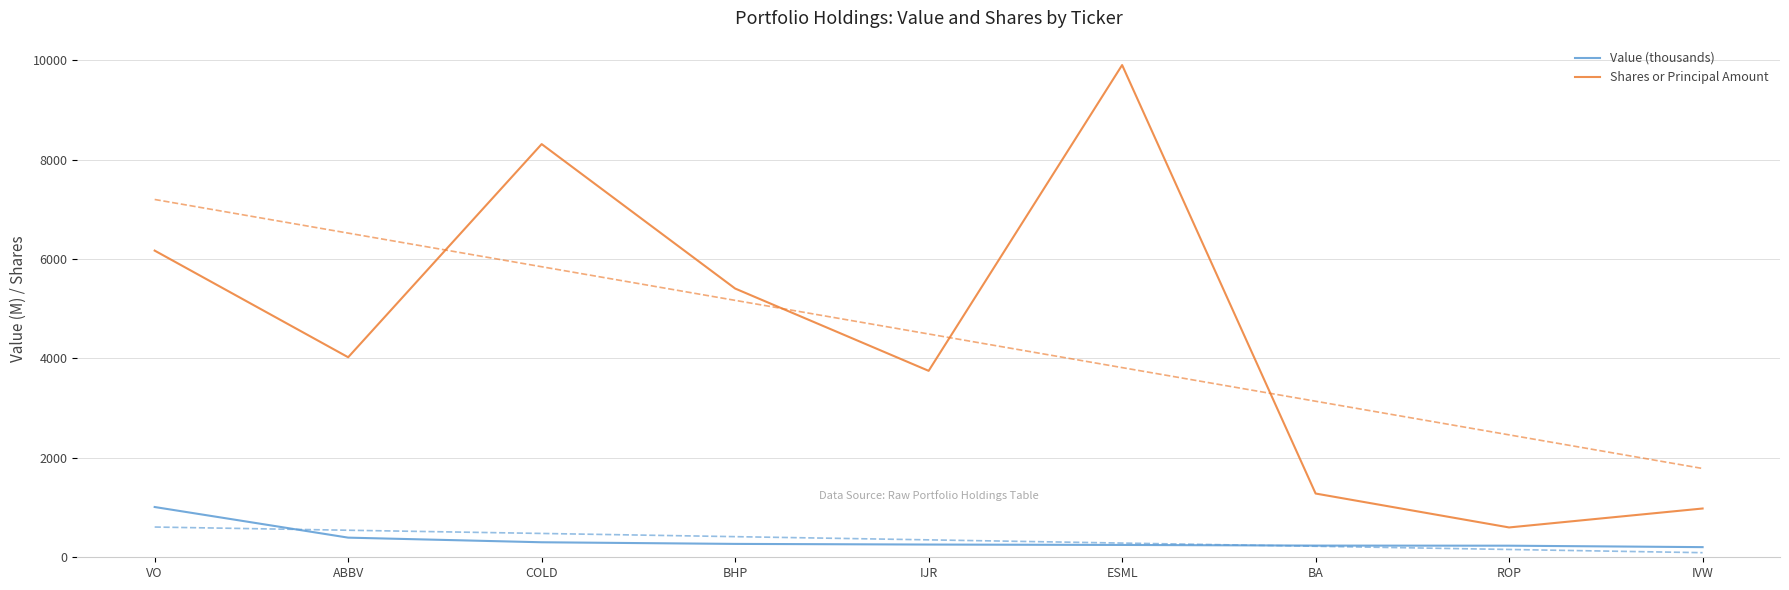

Rank the categories by Shares or Principal Amount value from lowest to highest.

ROP, IVW, BA, IJR, ABBV, BHP, VO, COLD, ESML